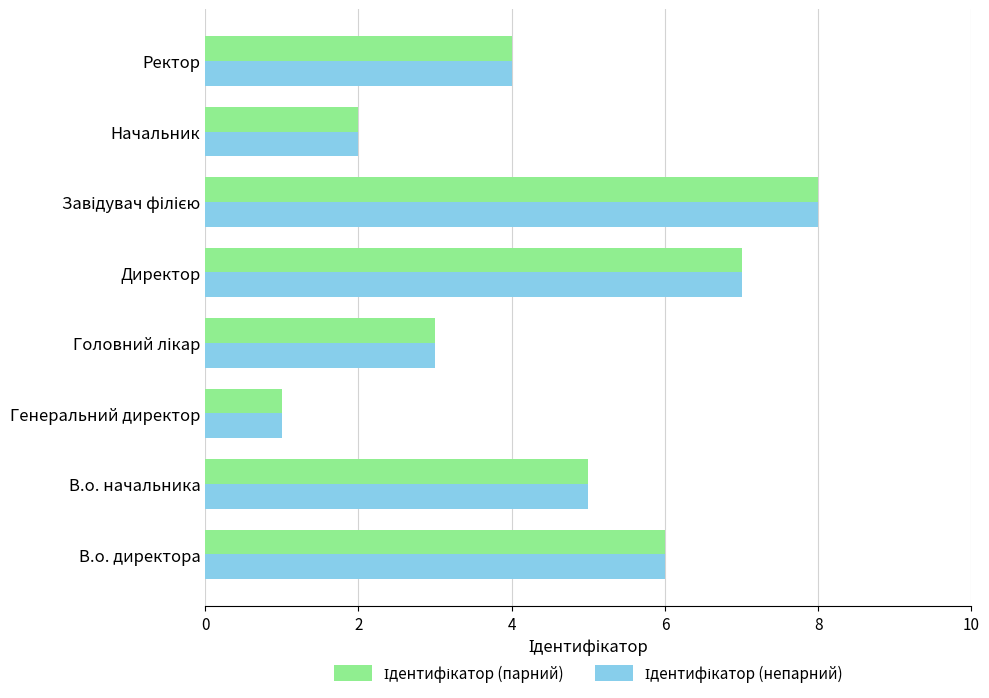

What is the total value across all series at В.о. директора?

12